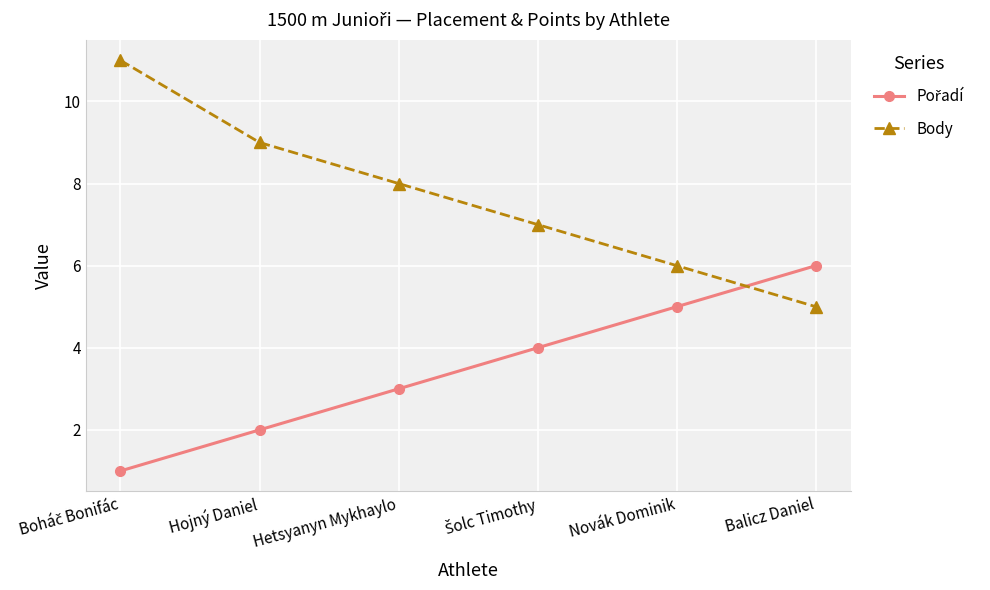

What is the sum of all Body values?

46